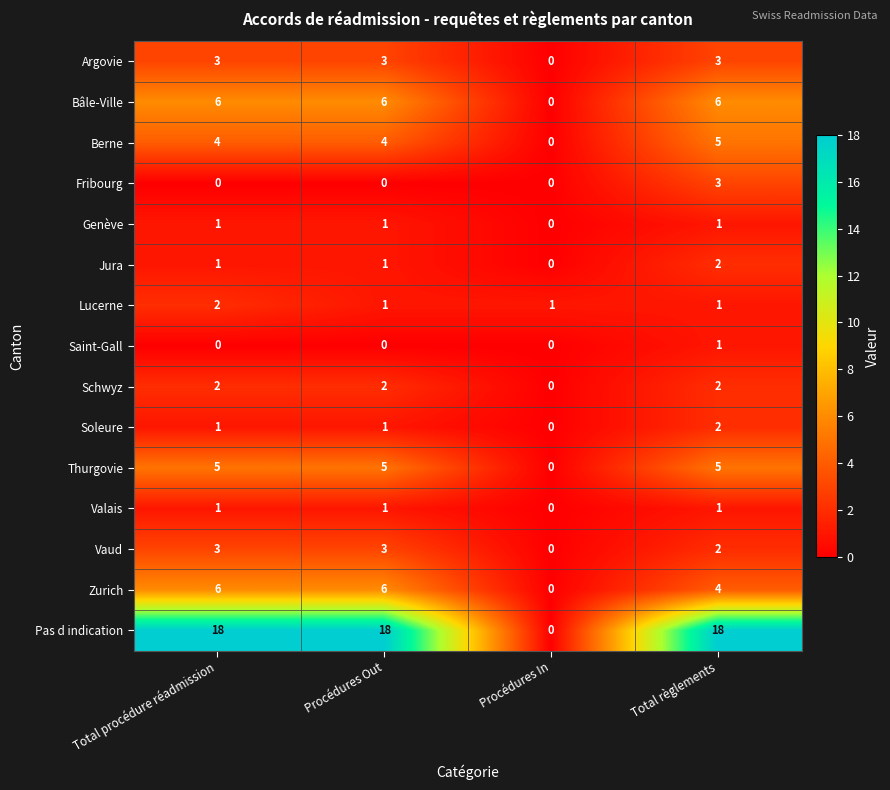

What is the difference between the highest and lowest values at Total procédure réadmission?

18